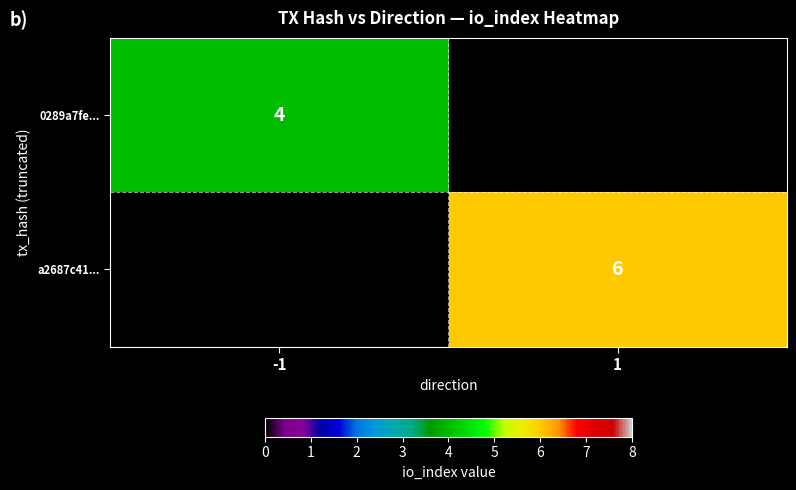

Is the value of 0289a7fe... at -1 greater than the value of a2687c41... at 1?

No